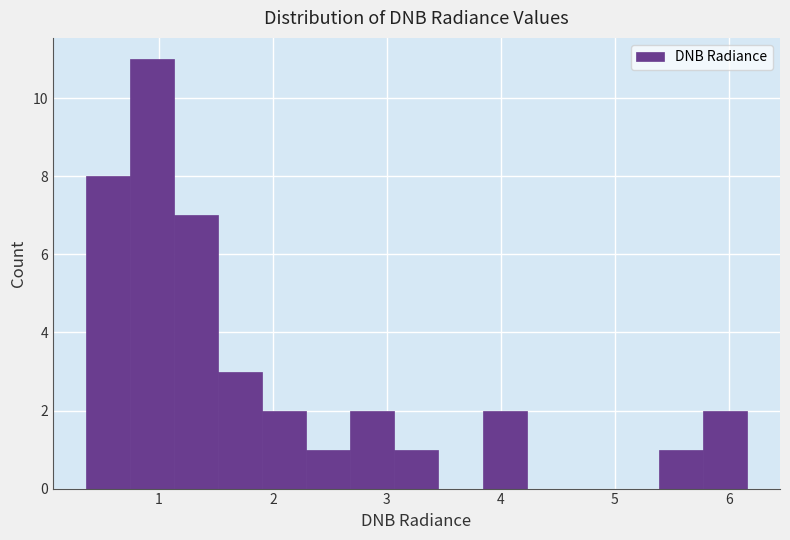

Around what value on the x-axis is the tallest bar? Give the approximate position of its centre, as read against the axis.

0.9